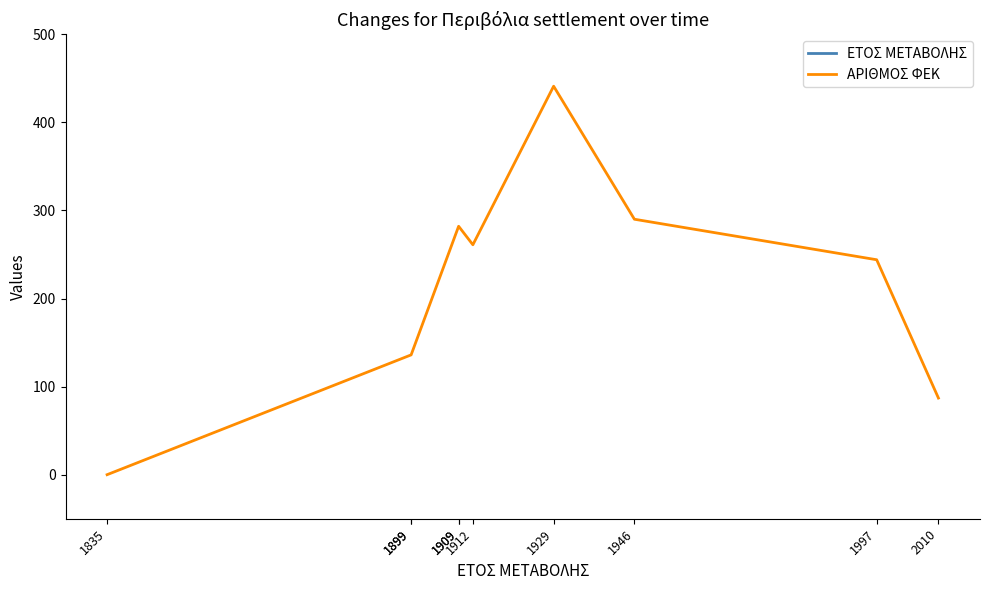

True or false: ΑΡΙΘΜΟΣ ΦΕΚ and ΕΤΟΣ ΜΕΤΑΒΟΛΗΣ intersect in this chart.

False